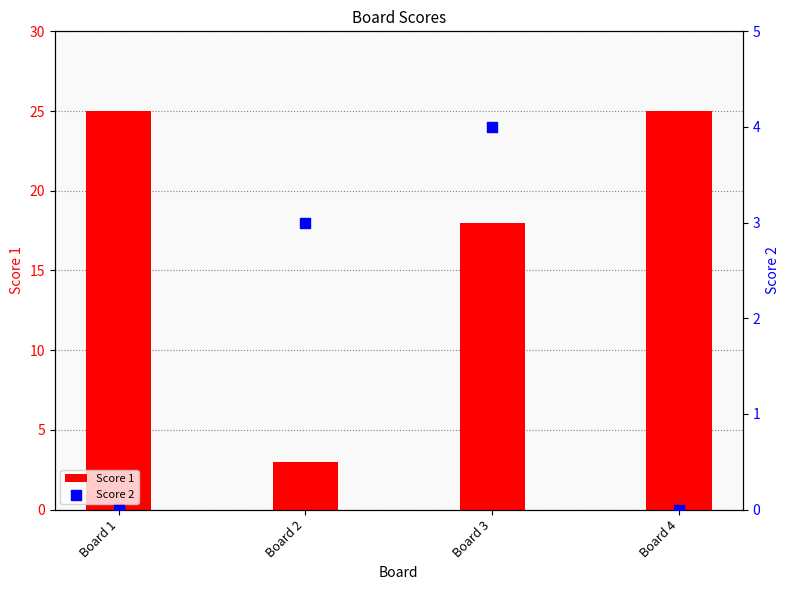

Is the value of Score 2 at Board 2 greater than the value of Score 1 at Board 1?

No